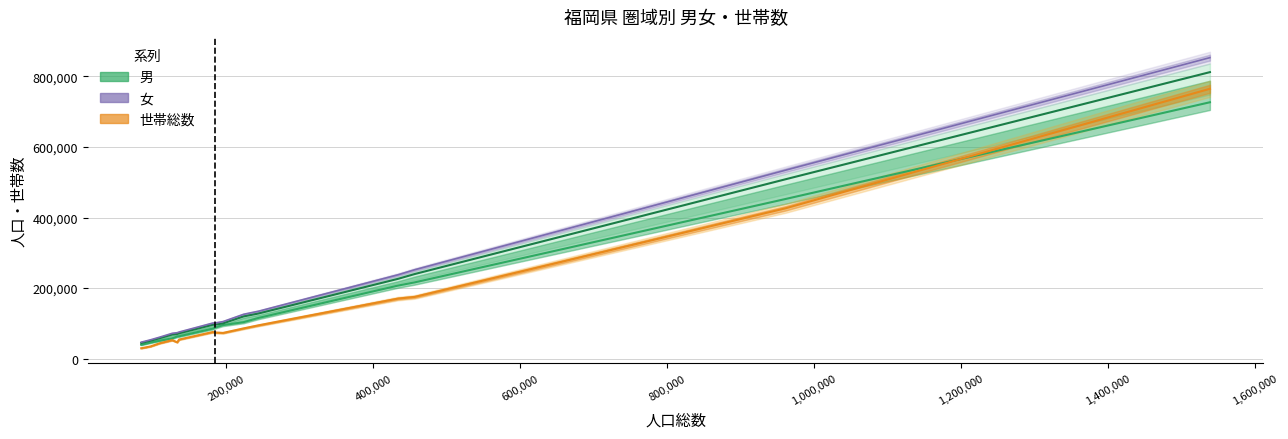

Which has a higher value, 糸島圏域 or 久留米圏域?

久留米圏域